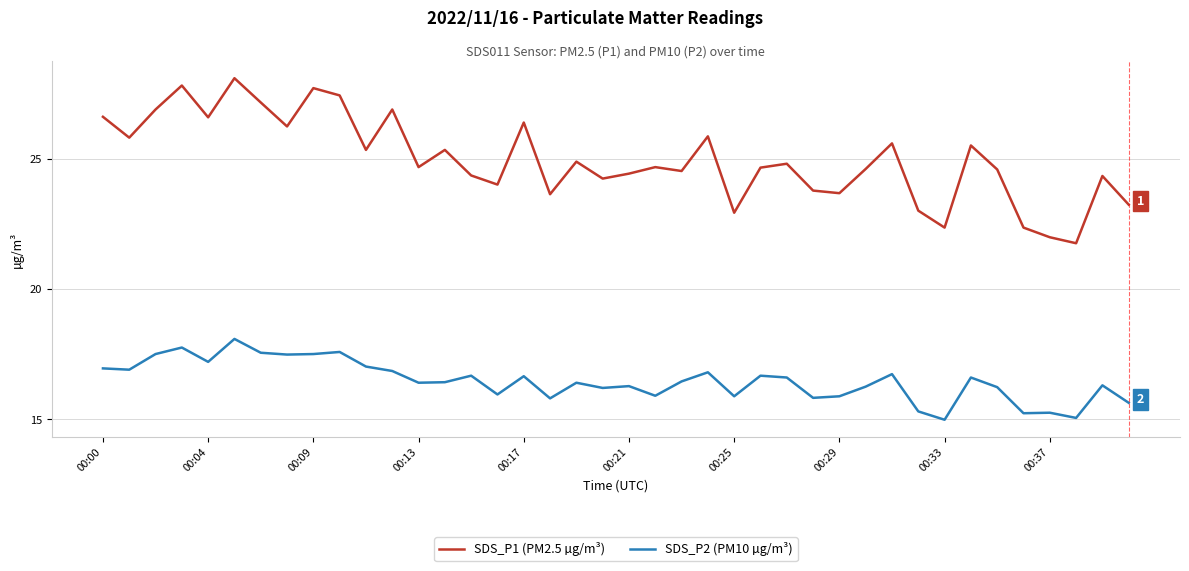

Which series has the widest spread of values?

SDS_P1 (PM2.5 µg/m³)